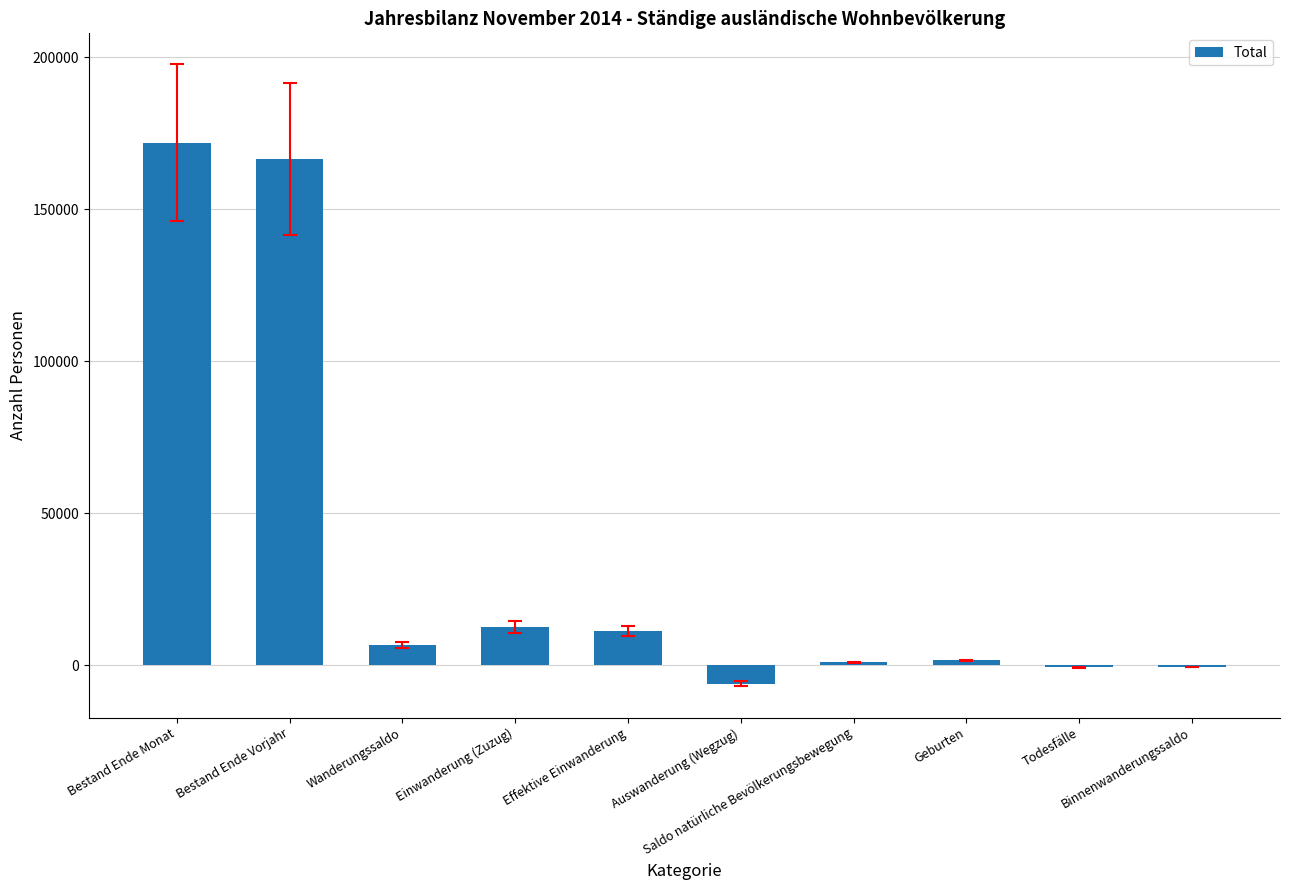

What is the sum of the values at Geburten and Saldo natürliche Bevölkerungsbewegung?

2671